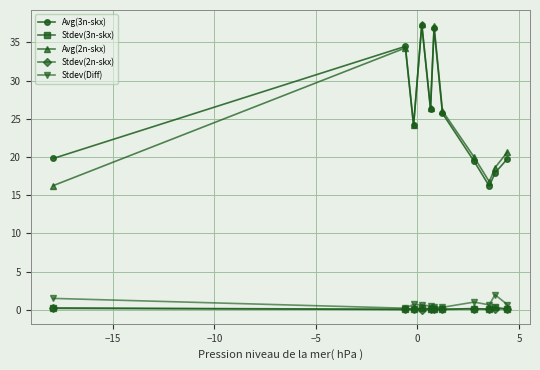

In Avg(3n-skx), how many points are higher than both neighbors (excluding endpoints)?

3